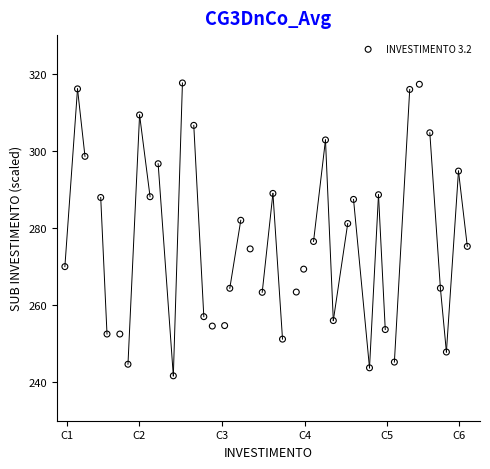

What is the range of X values (max minus min)?

39.0